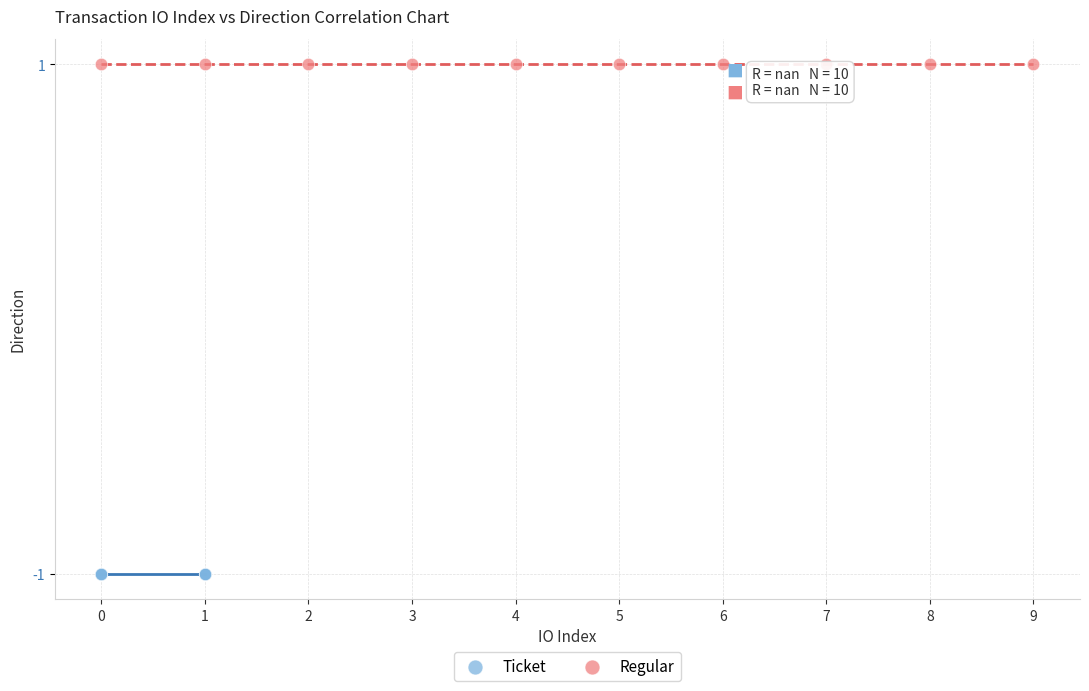

Which series contains the highest Y value?

Regular